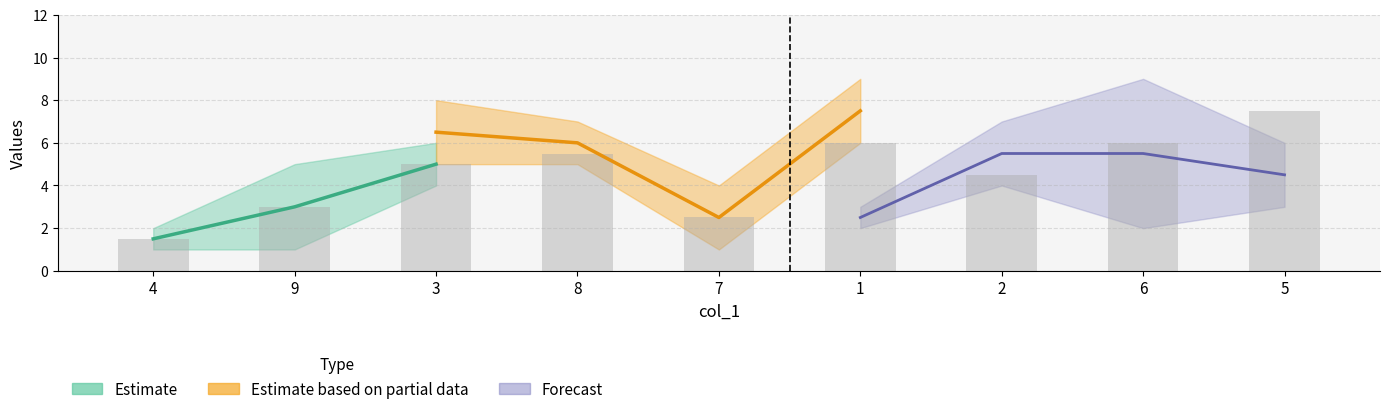

The value of col_6 at 1 is 9. True or false?

True